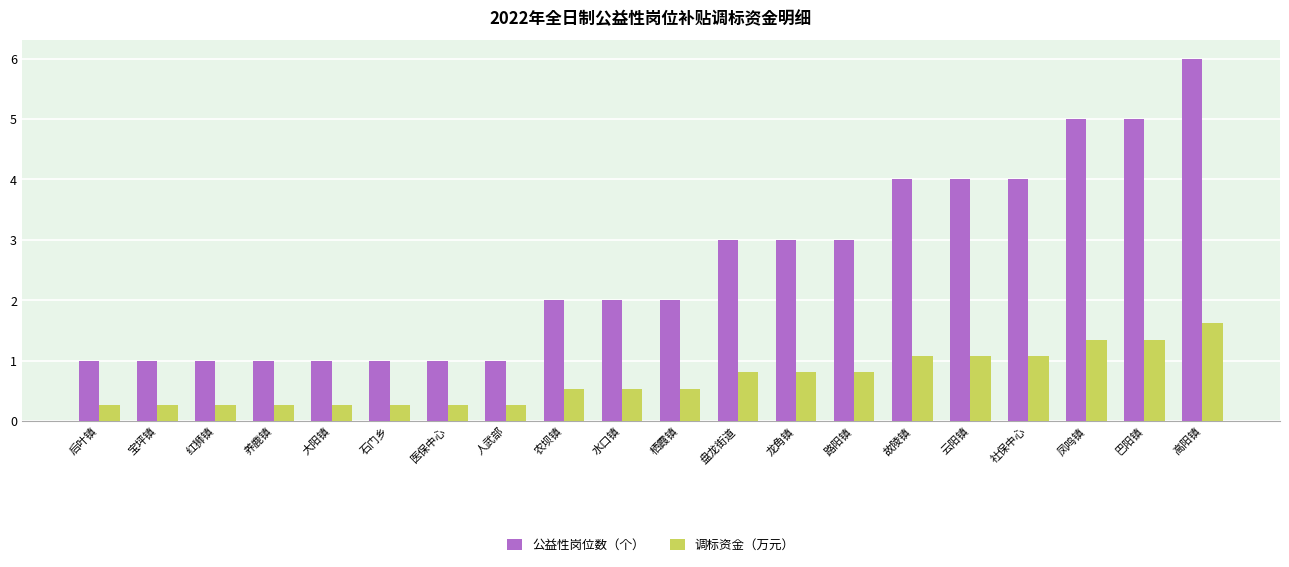

What is the difference between the 公益性岗位数（个） values at 医保中心 and 故陵镇?

3.0